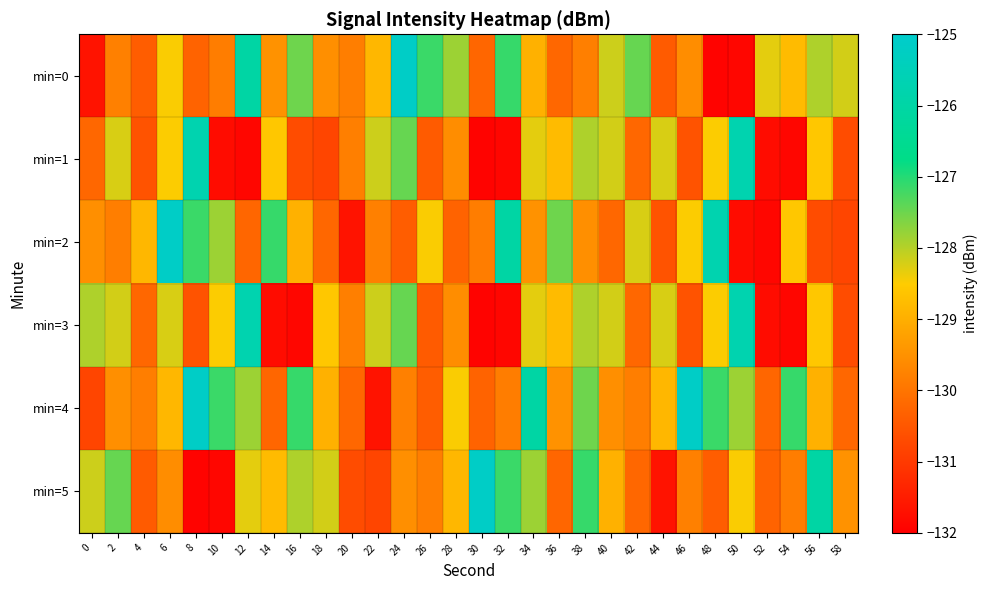

Rank the series by their maximum value, from lowest to highest.

min=1, min=3, min=0, min=2, min=4, min=5